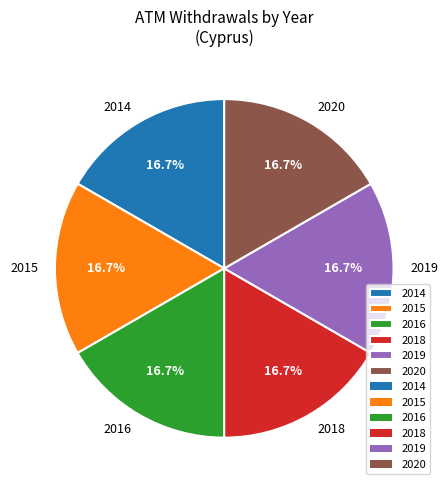

Count the number of slices in the pie.

6